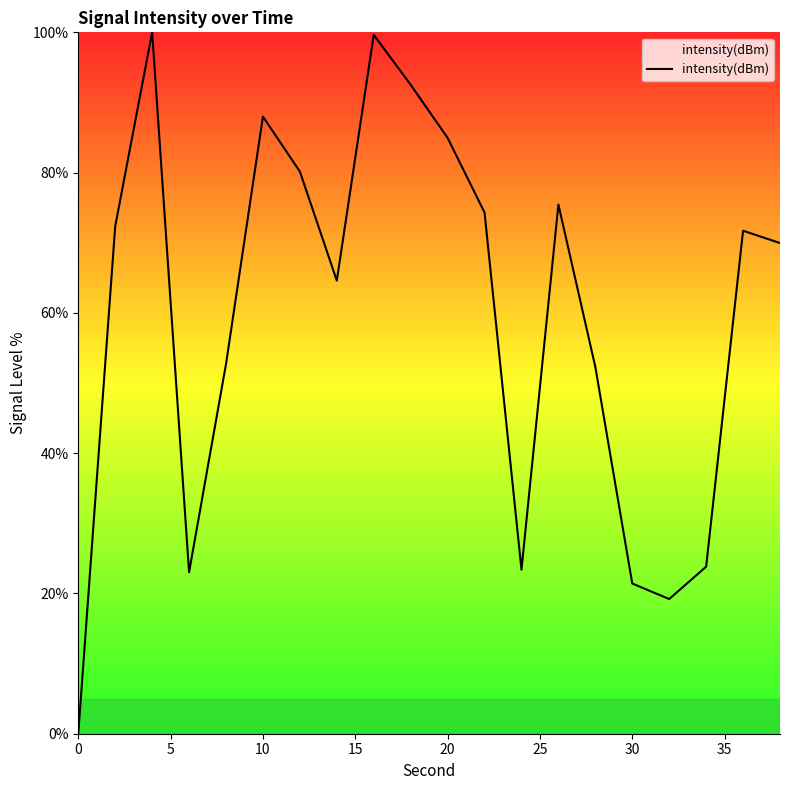

What is the greatest value displayed?

100.0